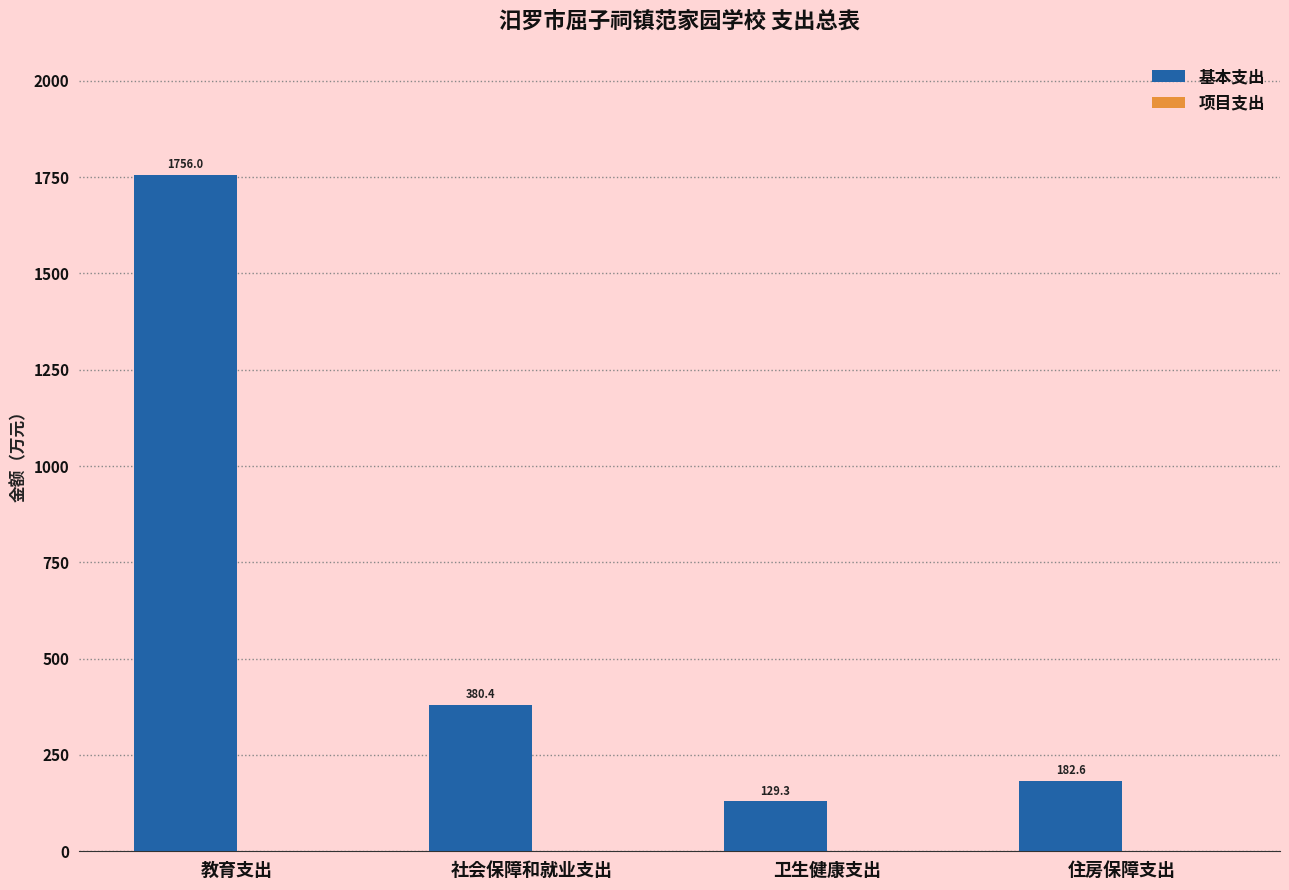

Are the bars grouped side by side (vs. stacked)?

No